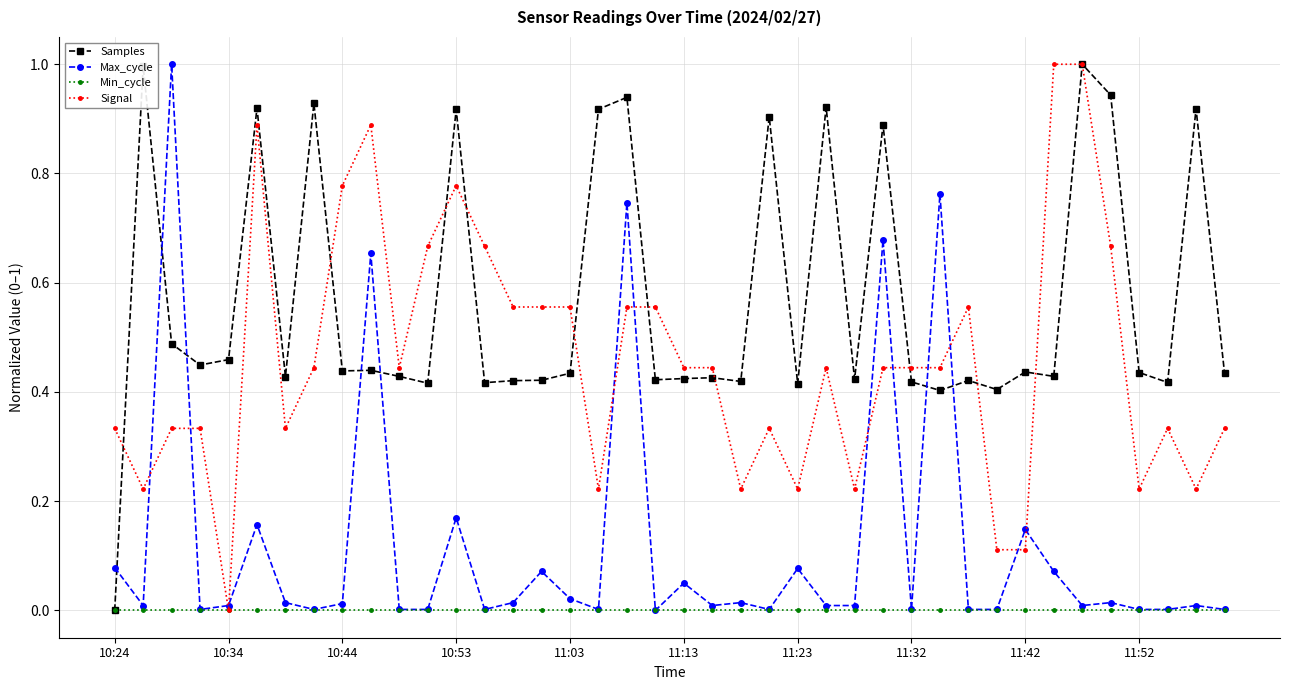

What is the highest value of the Max_cycle series?

1.0